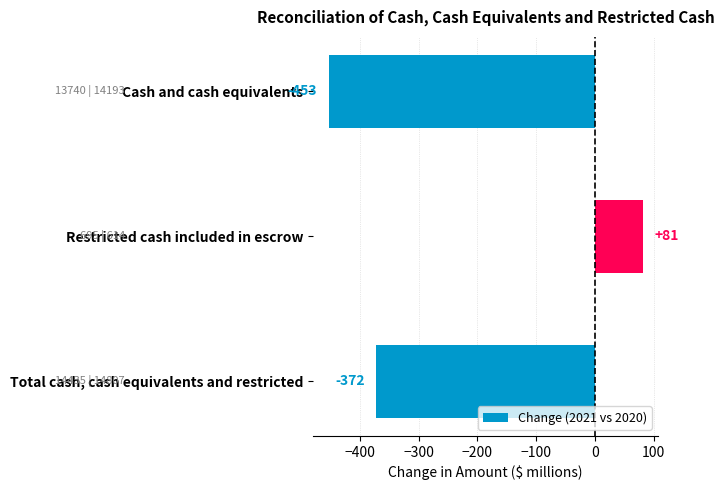

What is the label of the 2nd bar from the top?

Restricted cash included in escrow